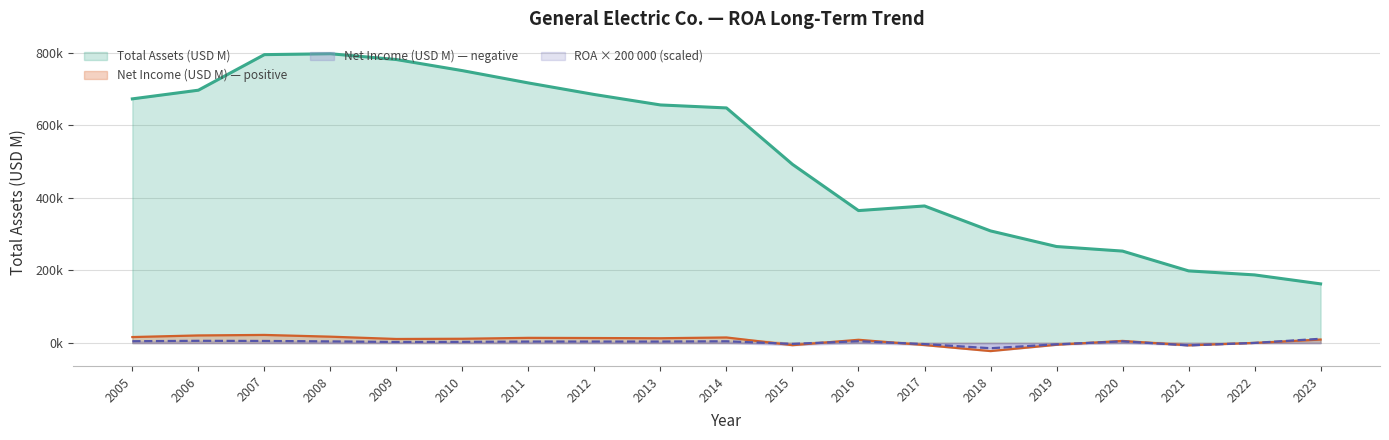

At how many categories does at least one series exceed 717084?

5